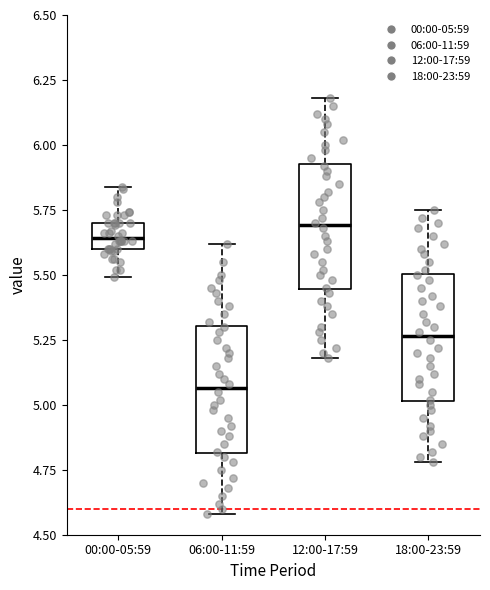

Reading left to right, read every box against the y-axis: the position of its median line, the range the box covers, and the ends of its whiskers. The values are not printed on the chart, so give them approximately, as read against the axis.

00:00-05:59: median 5.65, box 5.60 to 5.70, whiskers 5.50 to 5.85
06:00-11:59: median 5.05, box 4.80 to 5.30, whiskers 4.60 to 5.60
12:00-17:59: median 5.70, box 5.45 to 5.95, whiskers 5.20 to 6.20
18:00-23:59: median 5.25, box 5.00 to 5.50, whiskers 4.80 to 5.75